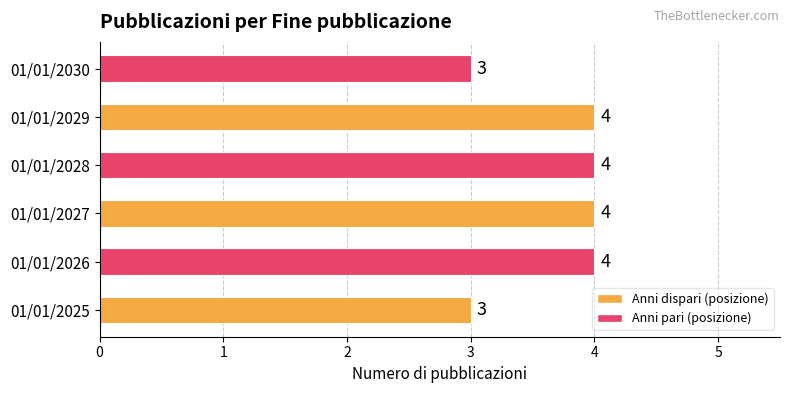

How many bars are there in total?

6